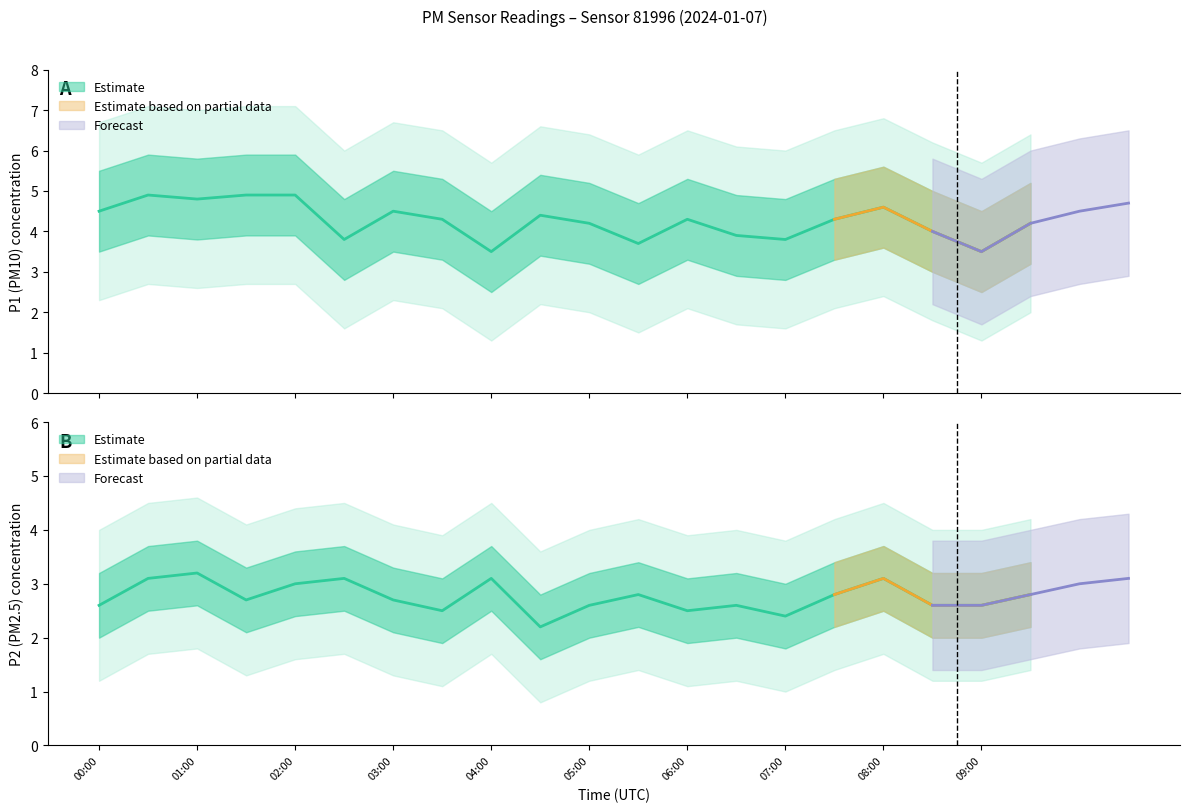

What is the spread (max minus min) of values at 01:30?

3.8